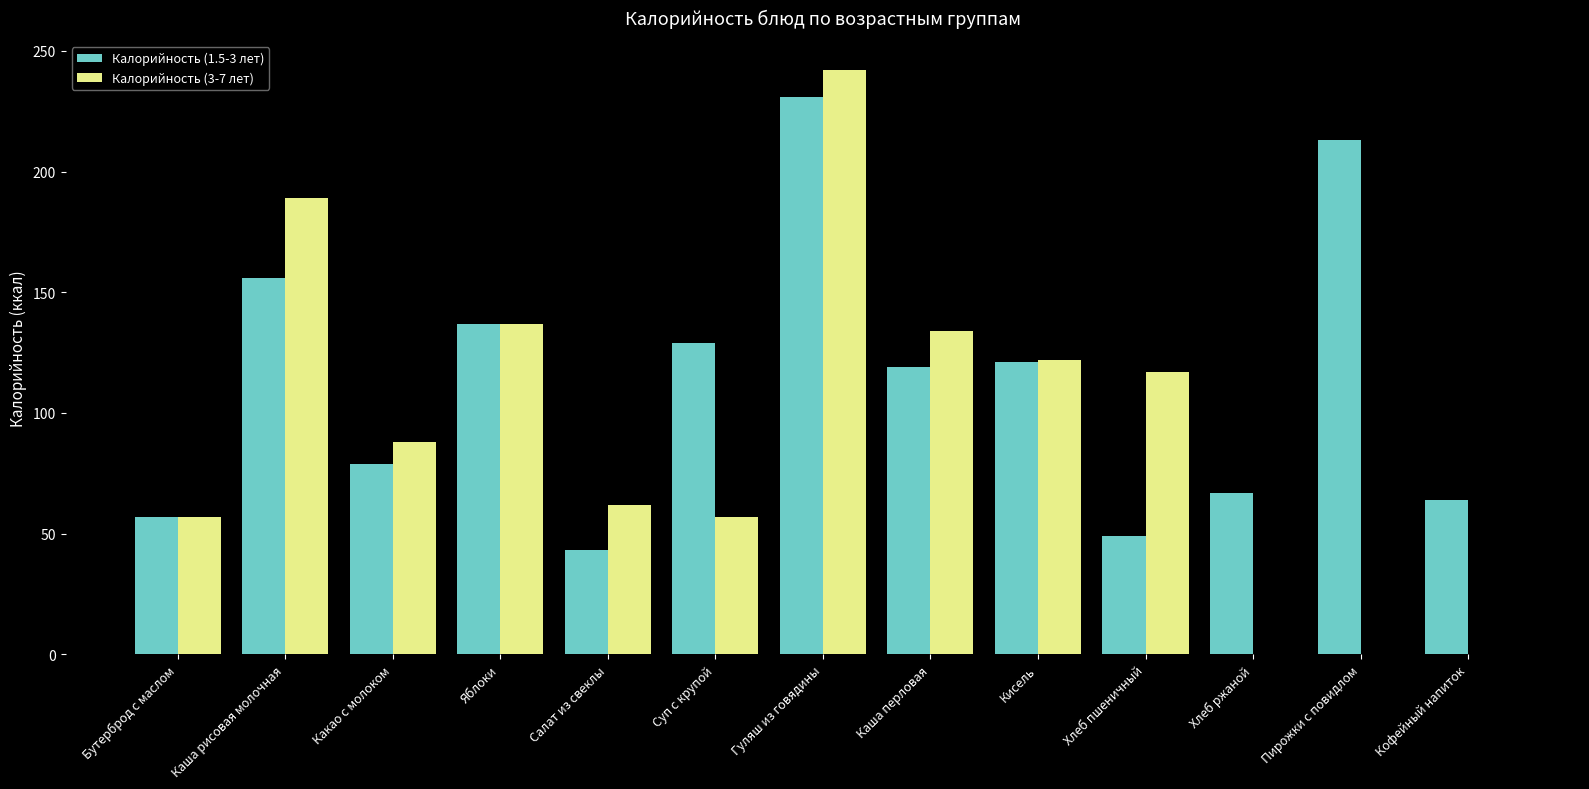

The value of Калорийность (3-7 лет) at Каша перловая is 239. True or false?

False